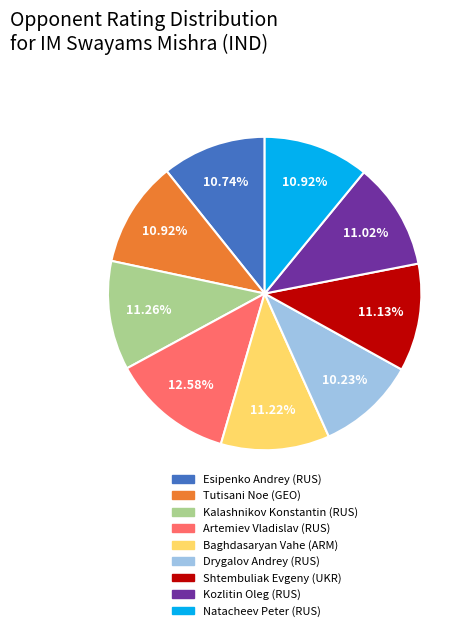

Which category has the biggest portion of the pie?

Artemiev Vladislav (RUS)